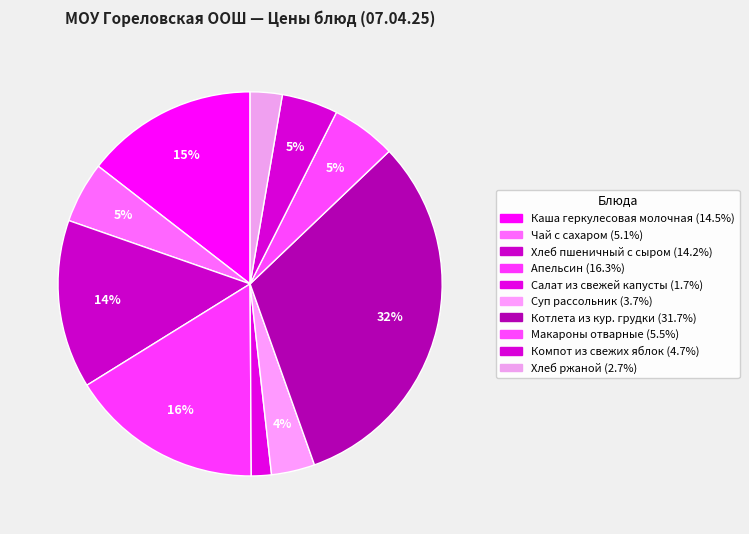

Is it true that Чай с сахаром is 5% of the pie?

True